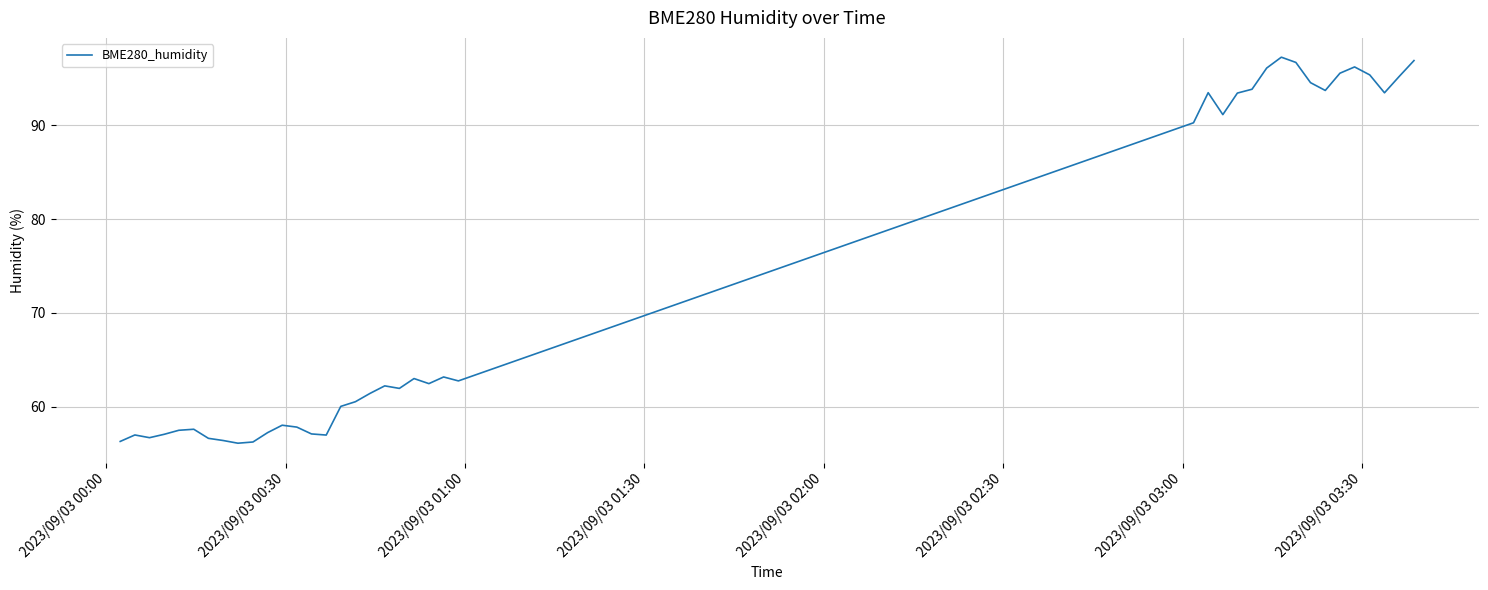

What is the difference between the maximum and minimum values?

41.2